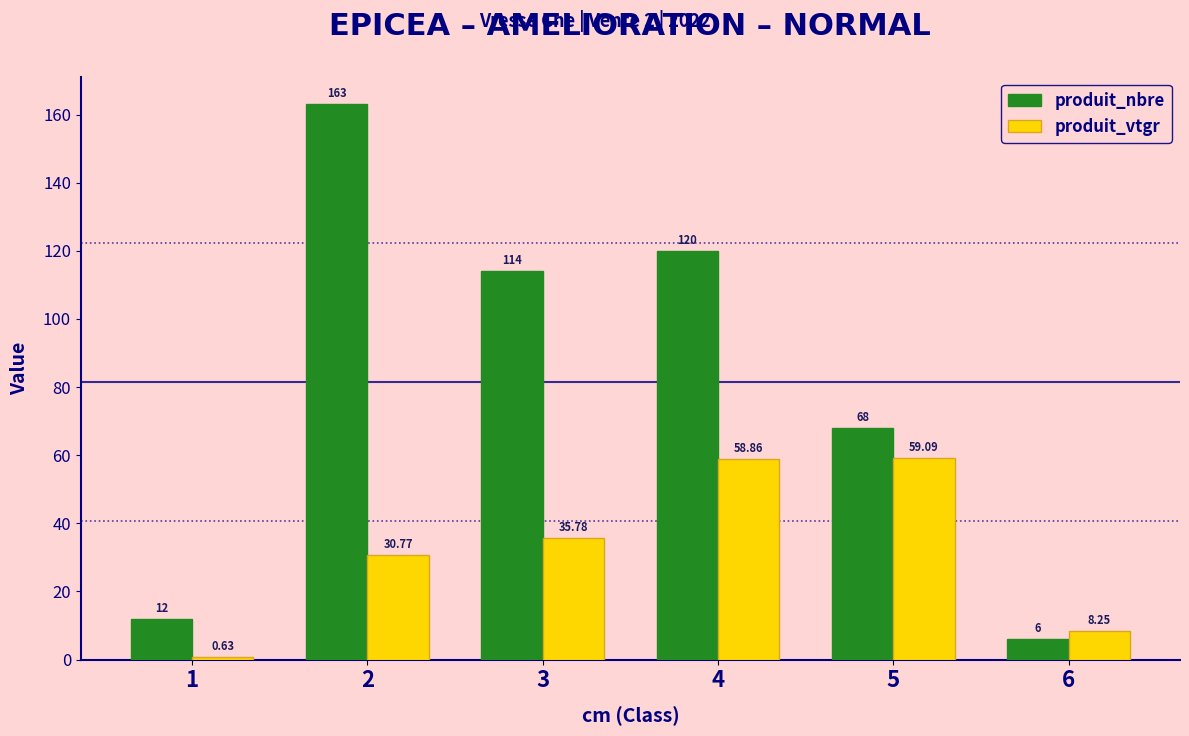

What value does the produit_vtgr series have at 5?

59.1